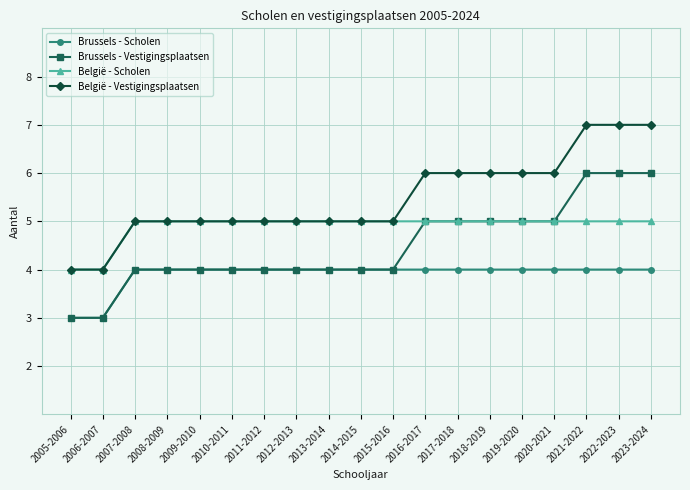

How many data points does each series have?

19